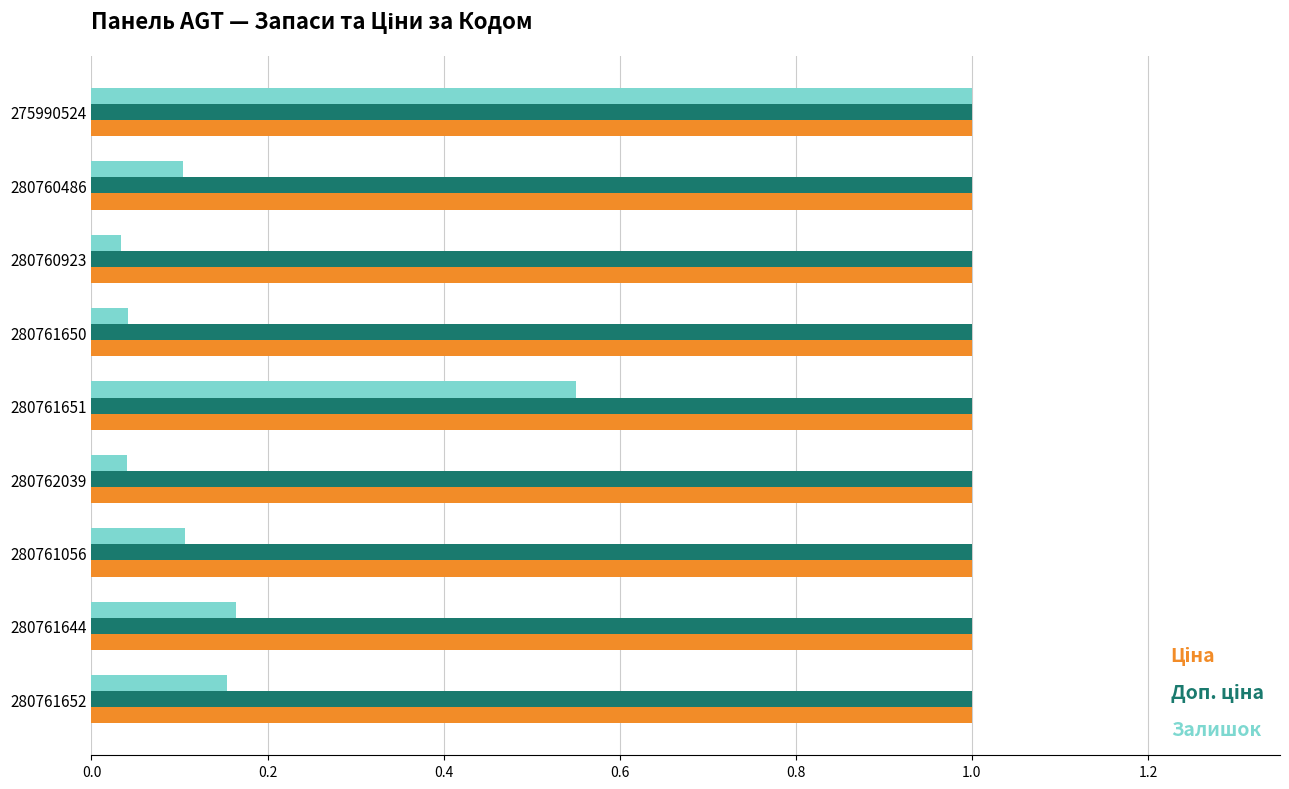

What is the difference between the highest and lowest values at 280761056?

0.9